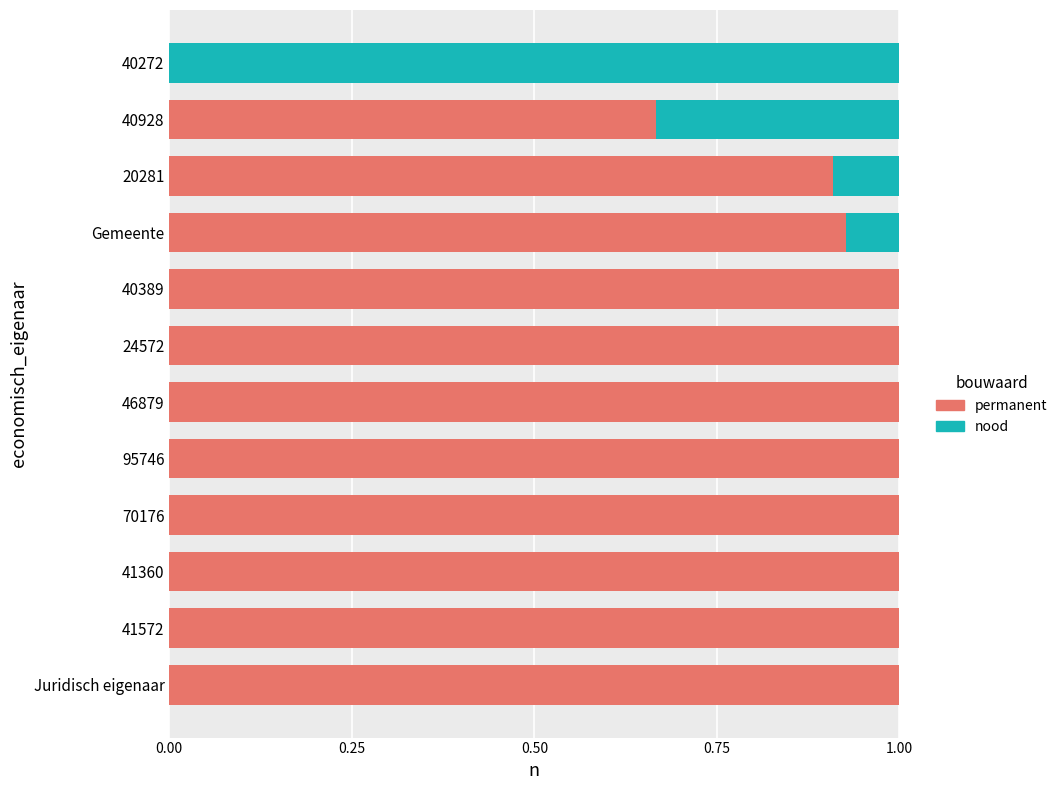

True or false: permanent has a value of 1.0 at 95746.

True